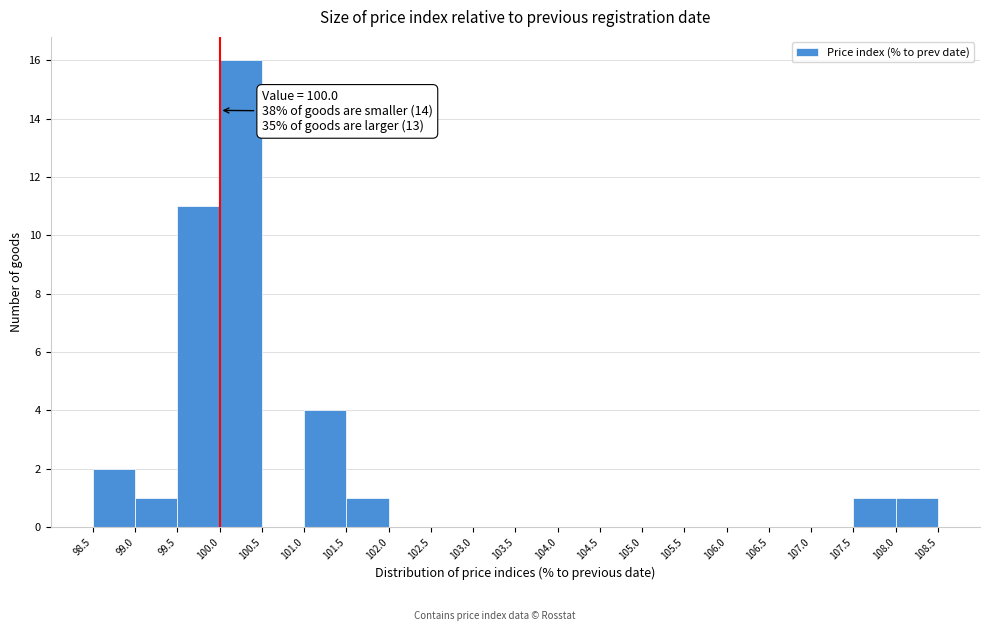

Over which range of the x-axis is the bar tallest?

100.0 to 100.5